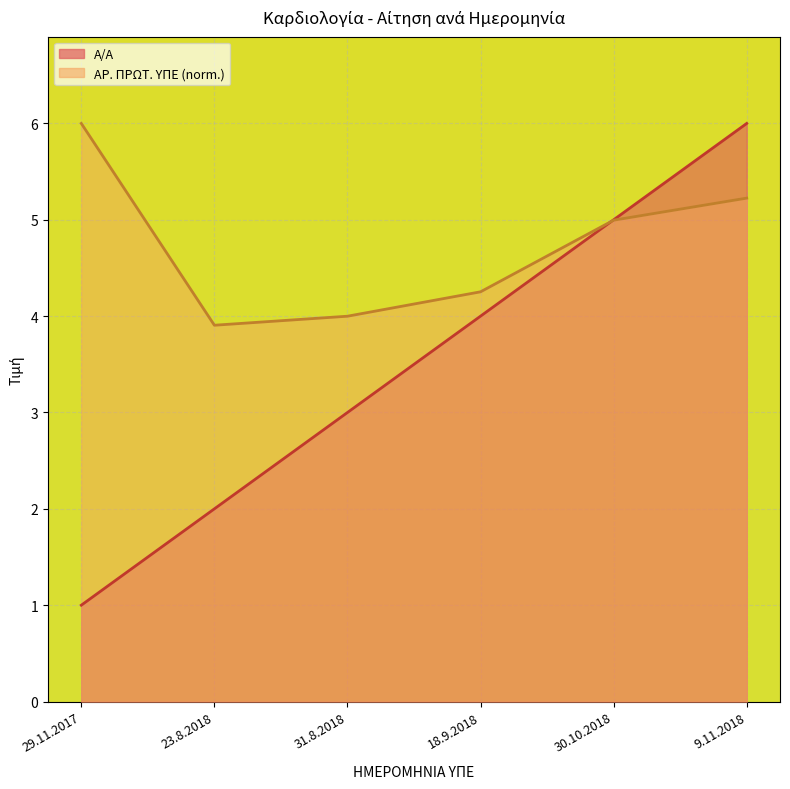

Count the number of categories in the chart.

6